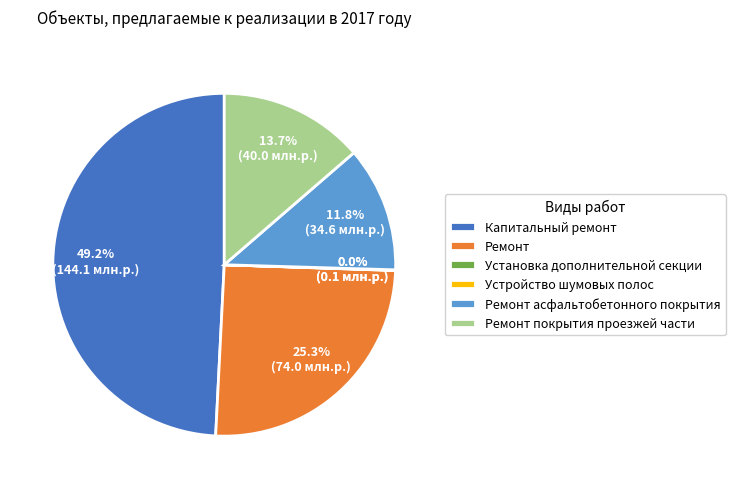

To the nearest percent, what is the average slice percentage?

17%